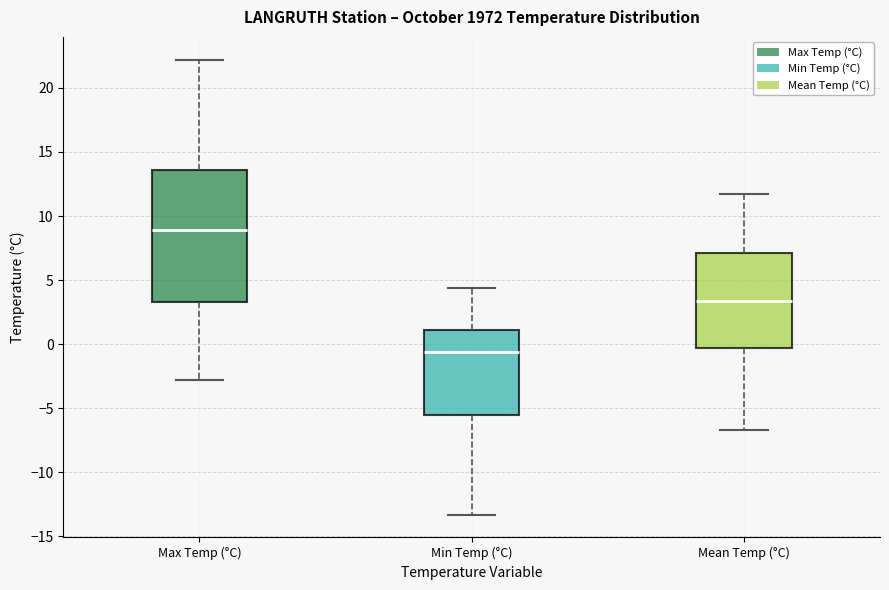

Reading left to right, transcribe this box plot: for each box, give where its median line is, the range the box spans, and where its two whiskers end, as read against the y-axis. The values are not printed on the chart, so give them approximately, as read against the axis.

Max Temp (°C): median 9.0, box 3.5 to 13.5, whiskers -3.0 to 22.0
Min Temp (°C): median -0.5, box -5.5 to 1.0, whiskers -13.5 to 4.5
Mean Temp (°C): median 3.5, box -0.5 to 7.0, whiskers -6.5 to 11.5